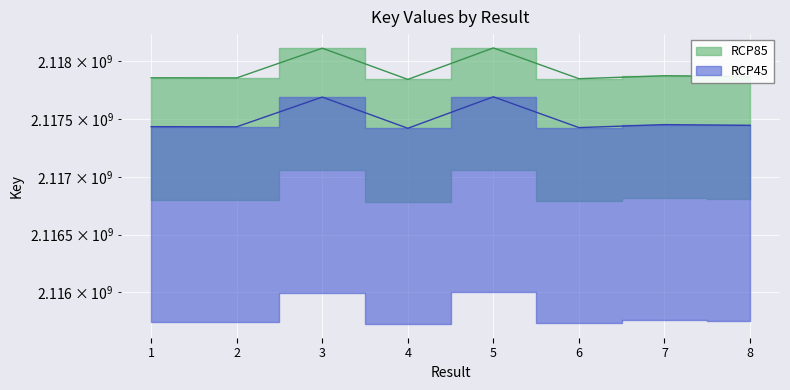

At which category does the data reach its first local peak?

3